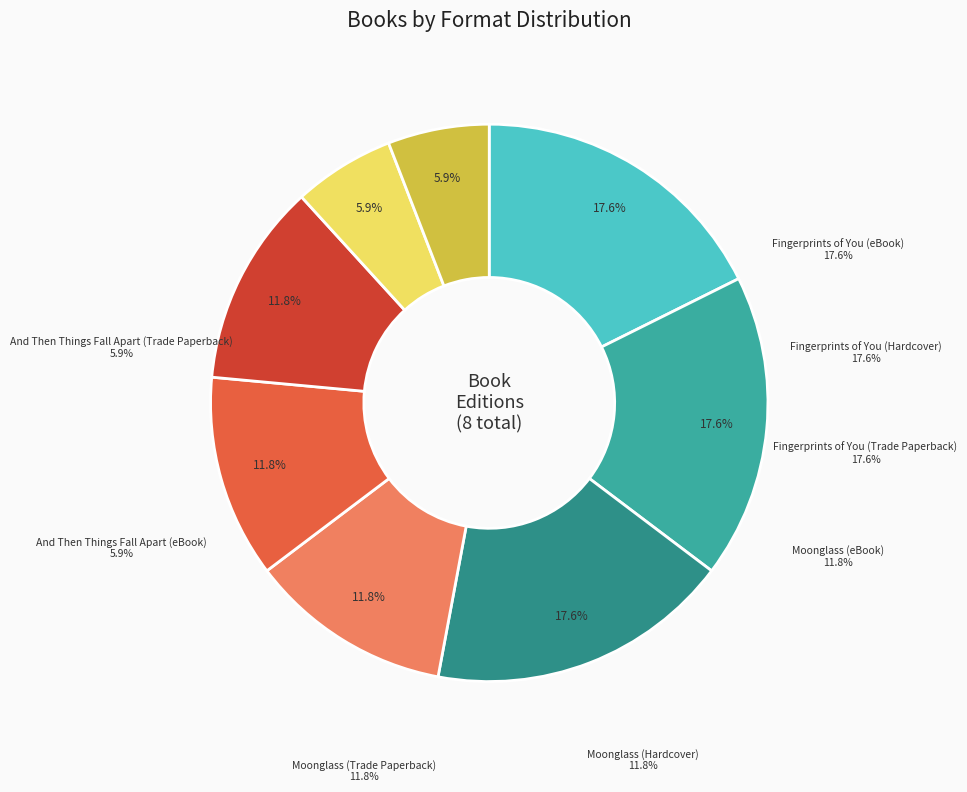

Is it true that Fingerprints of You (Trade Paperback) is 30% of the pie?

False